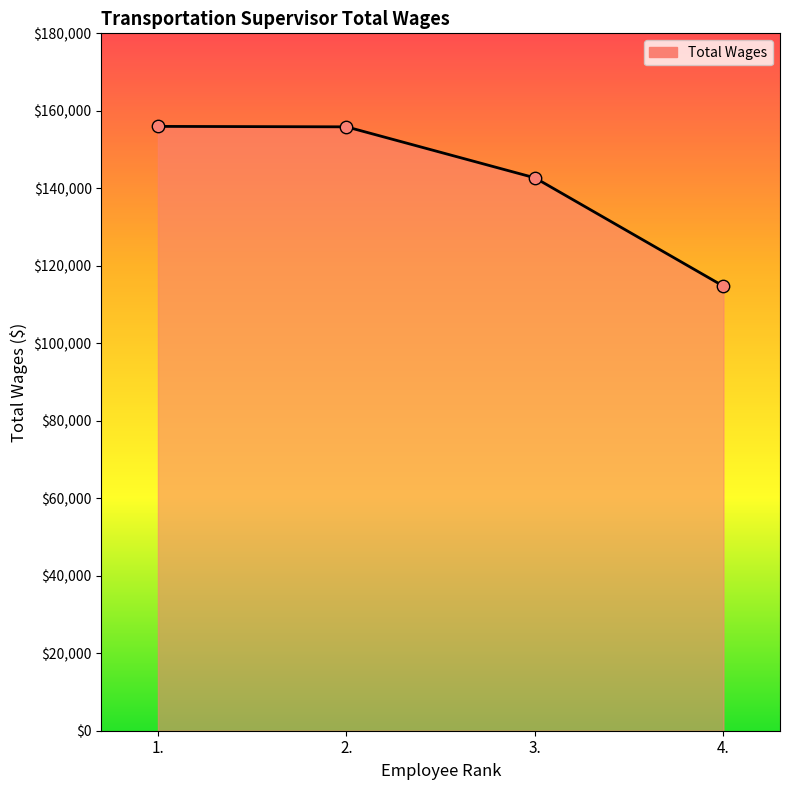

Between 1. and 4., which is larger?

1.